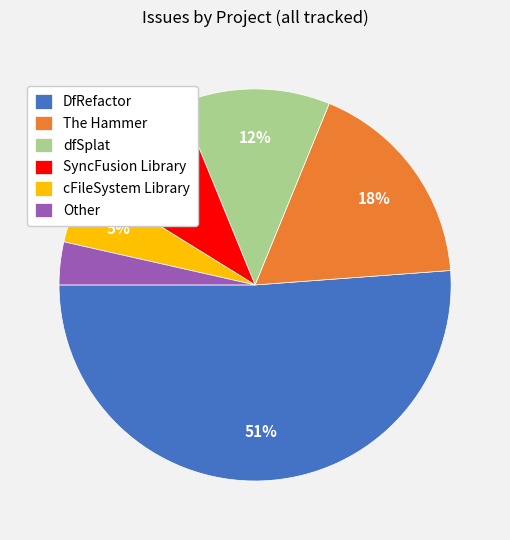

To the nearest percent, what is the average slice percentage?

17%